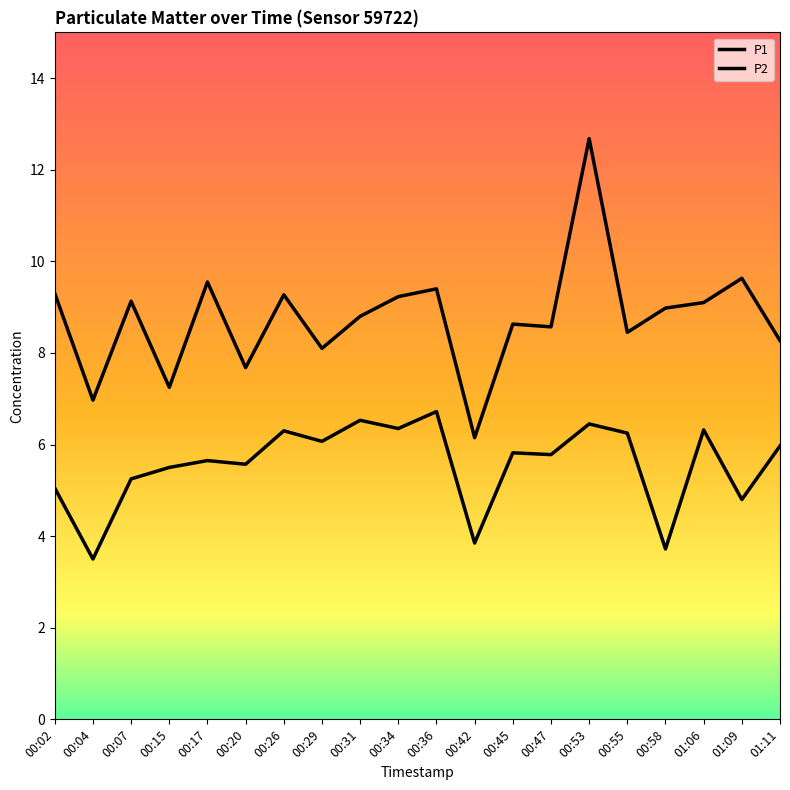

True or false: P1 has more than 1 points higher than both neighbors.

True